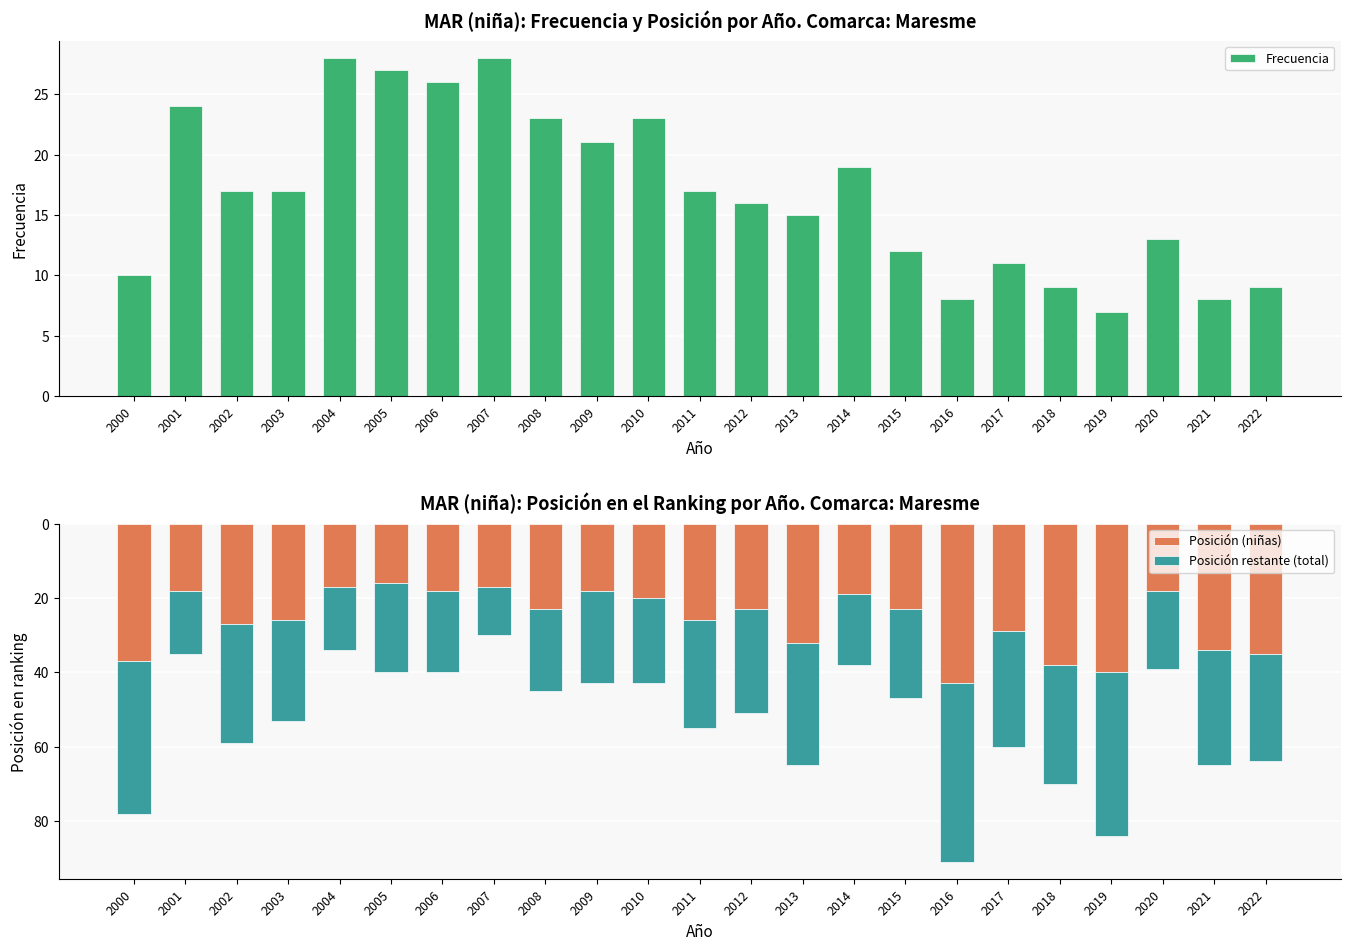

Which category has the lowest value across all series?

2019